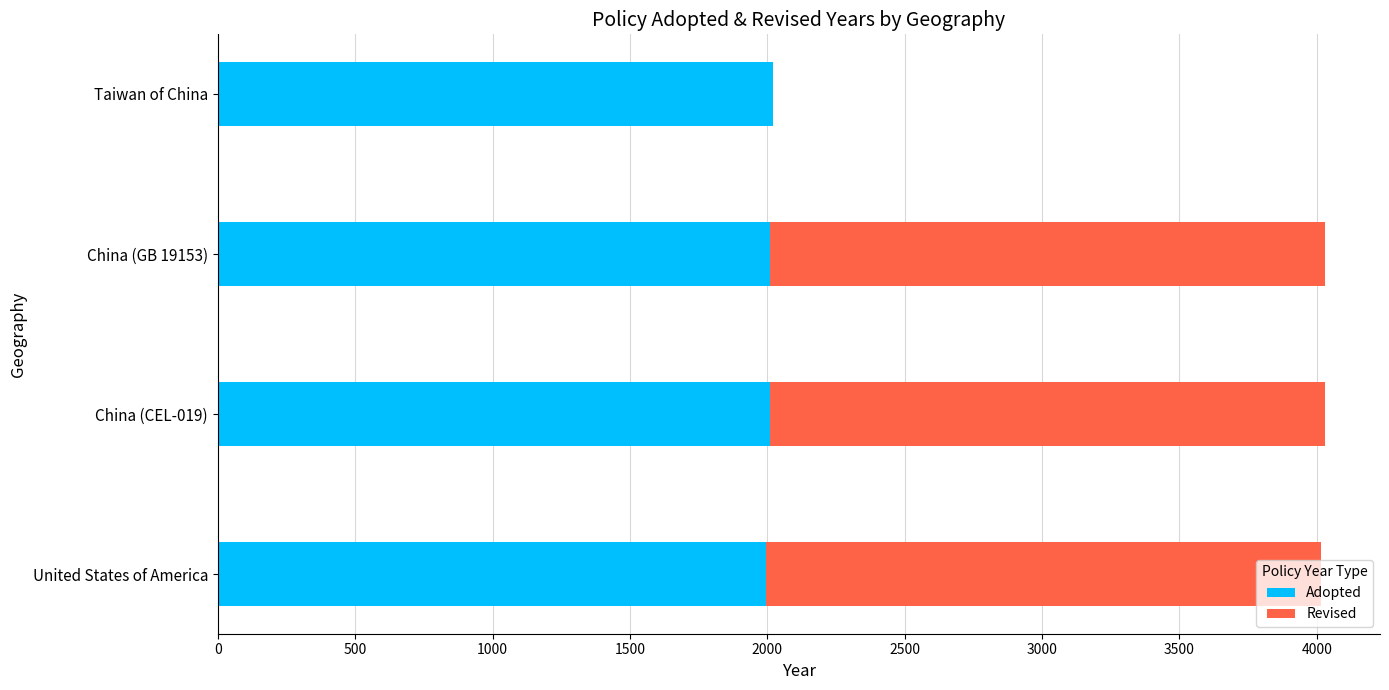

What is the highest value of the Adopted series?

2021